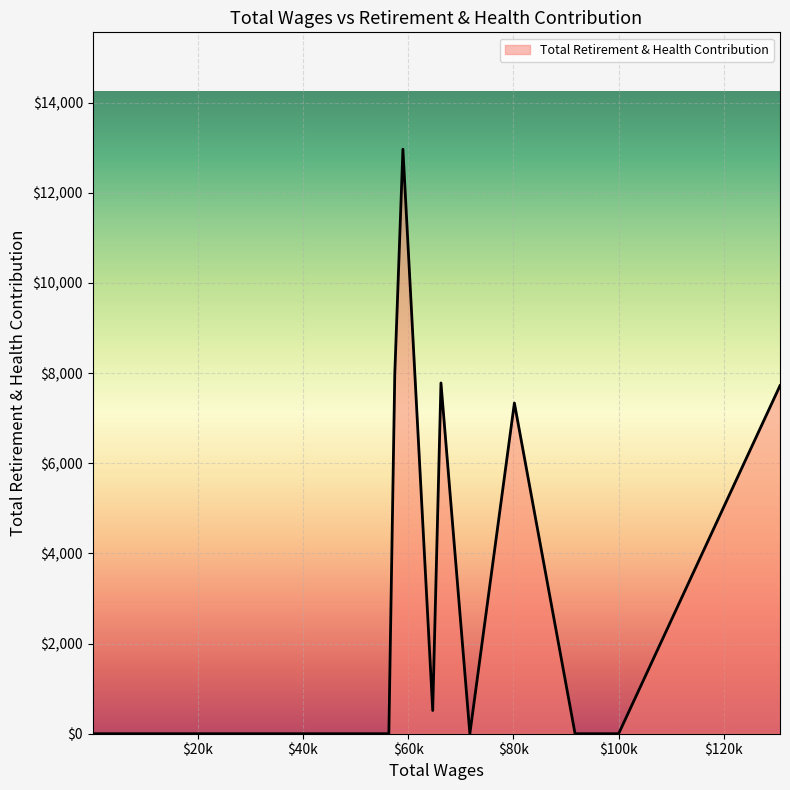

How many lines are shown in the chart?

1